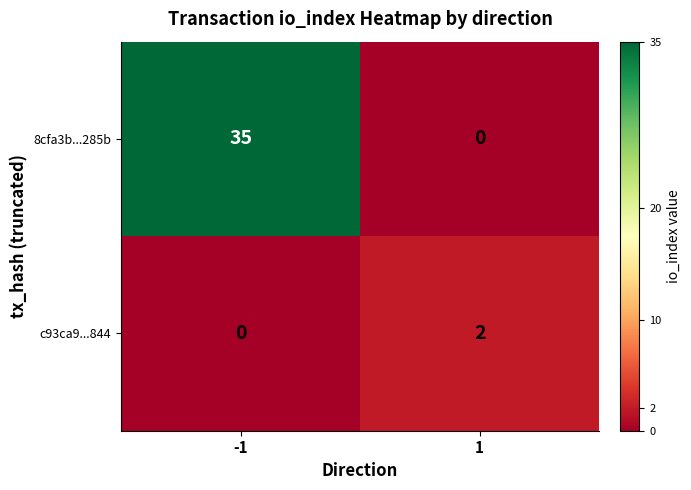

How many series are shown in this chart?

2